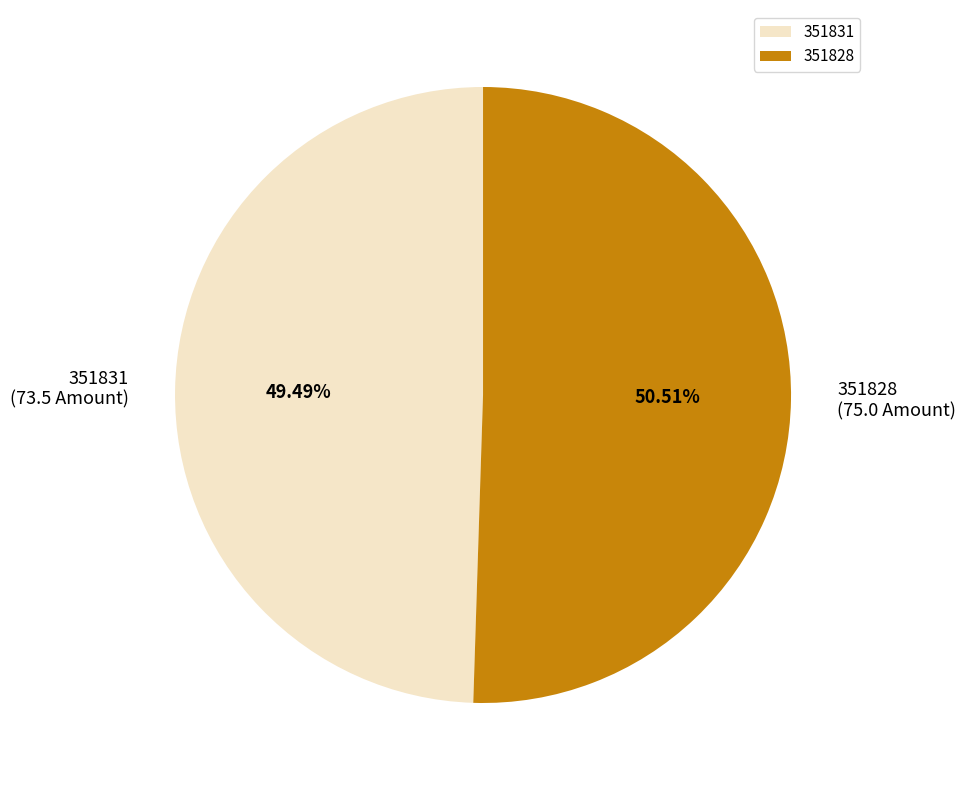

How many segments does this pie chart have?

2